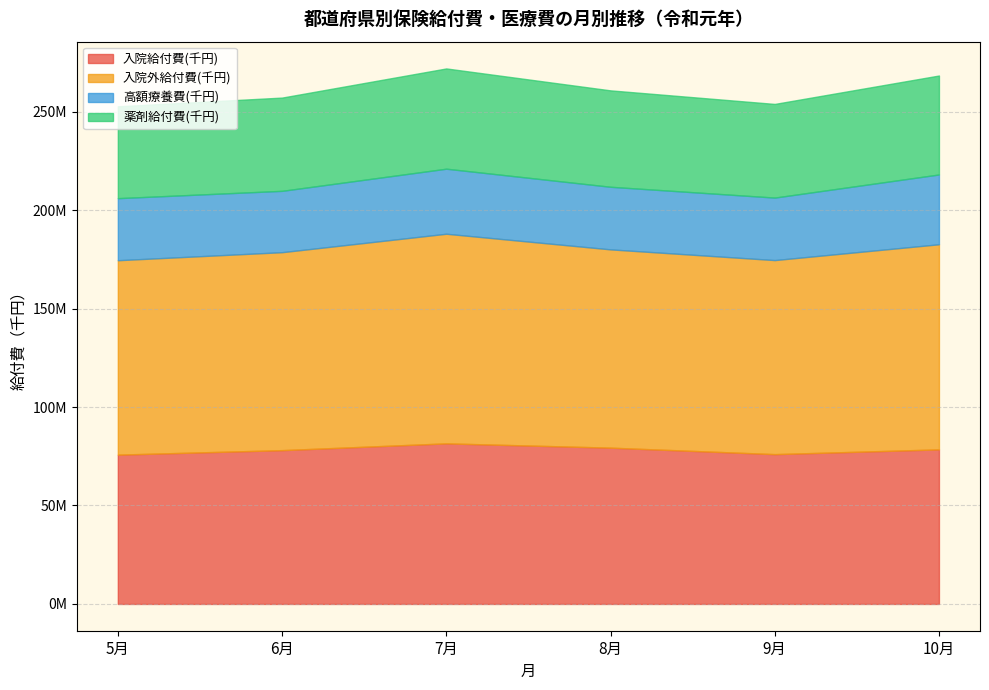

Reading left to right, what are all the values shown in this chart?

入院給付費(千円): 5月=75821529.1	6月=78106169.4	7月=81549038.8	8月=79366933.6	9月=76079867.2	10月=78493389.8
入院外給付費(千円): 5月=98742612.8	6月=100537345.8	7月=106459420.6	8月=100702743.6	9月=98550112.1	10月=104175487.5
高額療養費(千円): 5月=31509497.9	6月=31154251.5	7月=33034116.4	8月=31789569.5	9月=31738041.2	10月=35440133.3
薬剤給付費(千円): 5月=46652723.7	6月=47357305.2	7月=50912622.8	8月=48960604.6	9月=47565092.8	10月=50252892.9